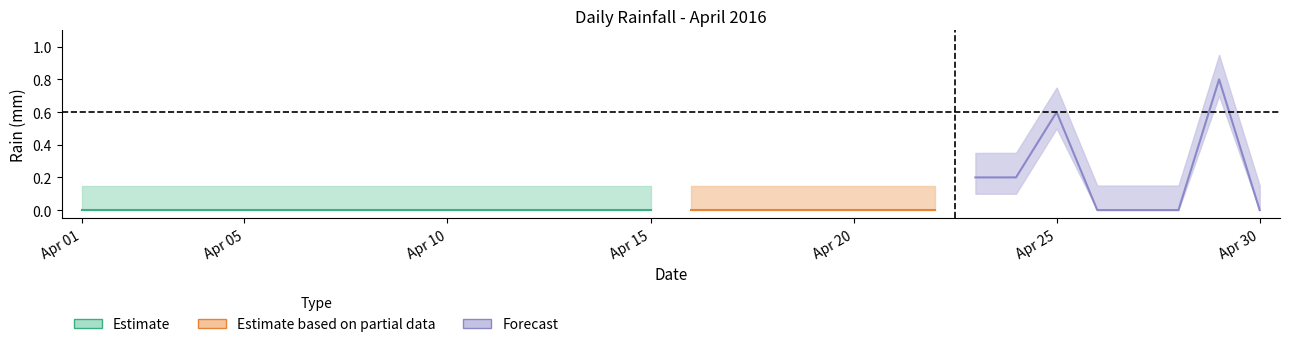

Which has a higher value, 2016-04-26 or 2016-04-12?

2016-04-26